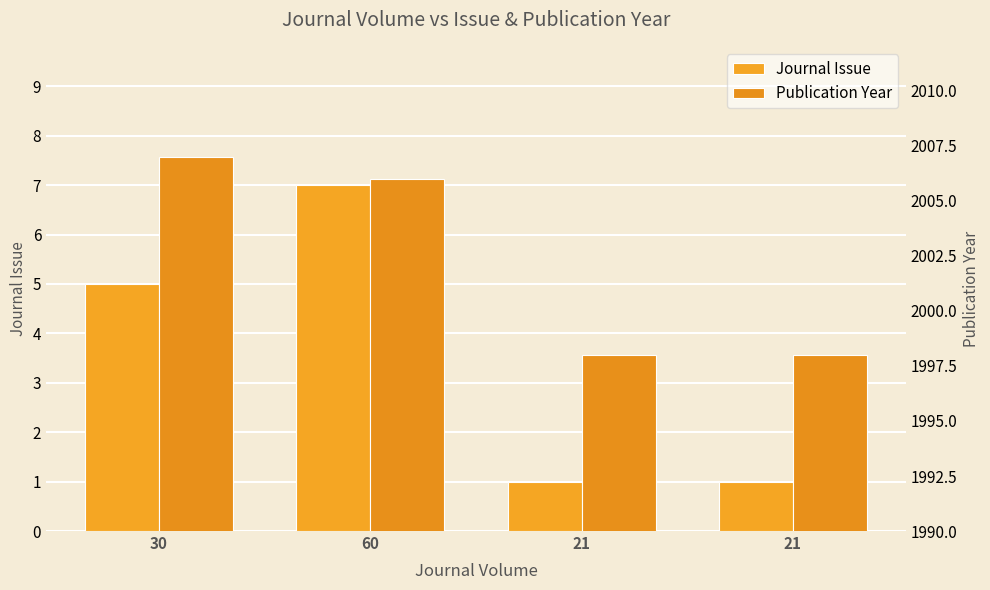

What is the highest value of the Publication Year series?

2007